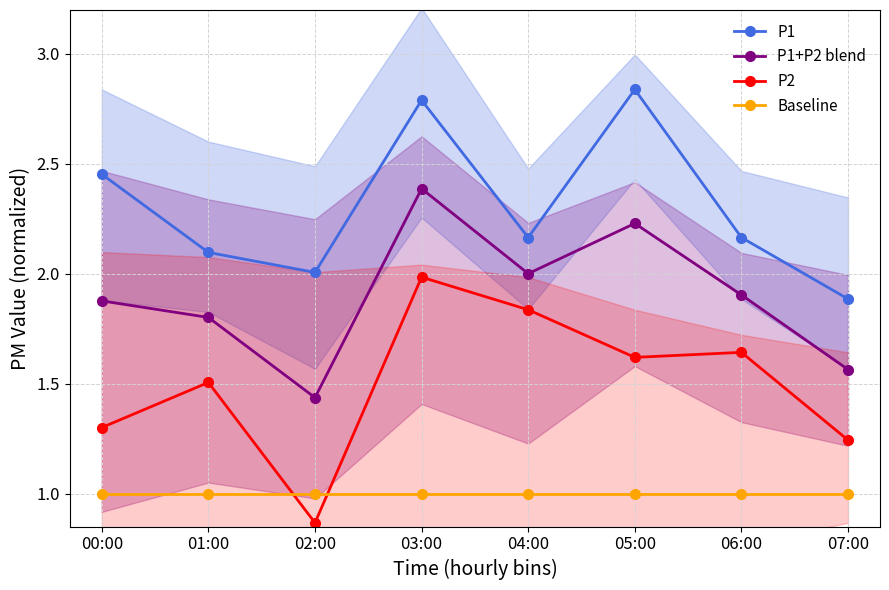

Count the number of categories in the chart.

8